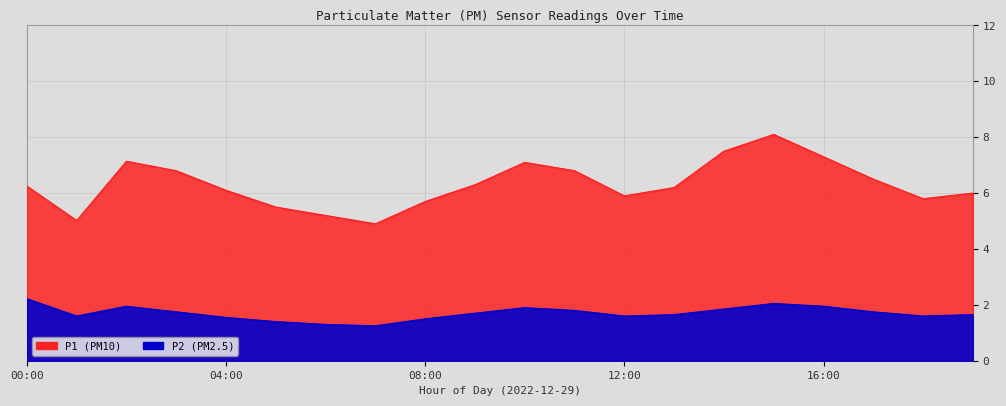

Is it true that P2 equals 1.9 at 02:00?

True